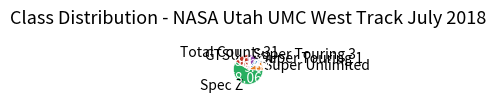

Do Super Touring 1 and Super Touring 3 together represent more than half of the pie?

No